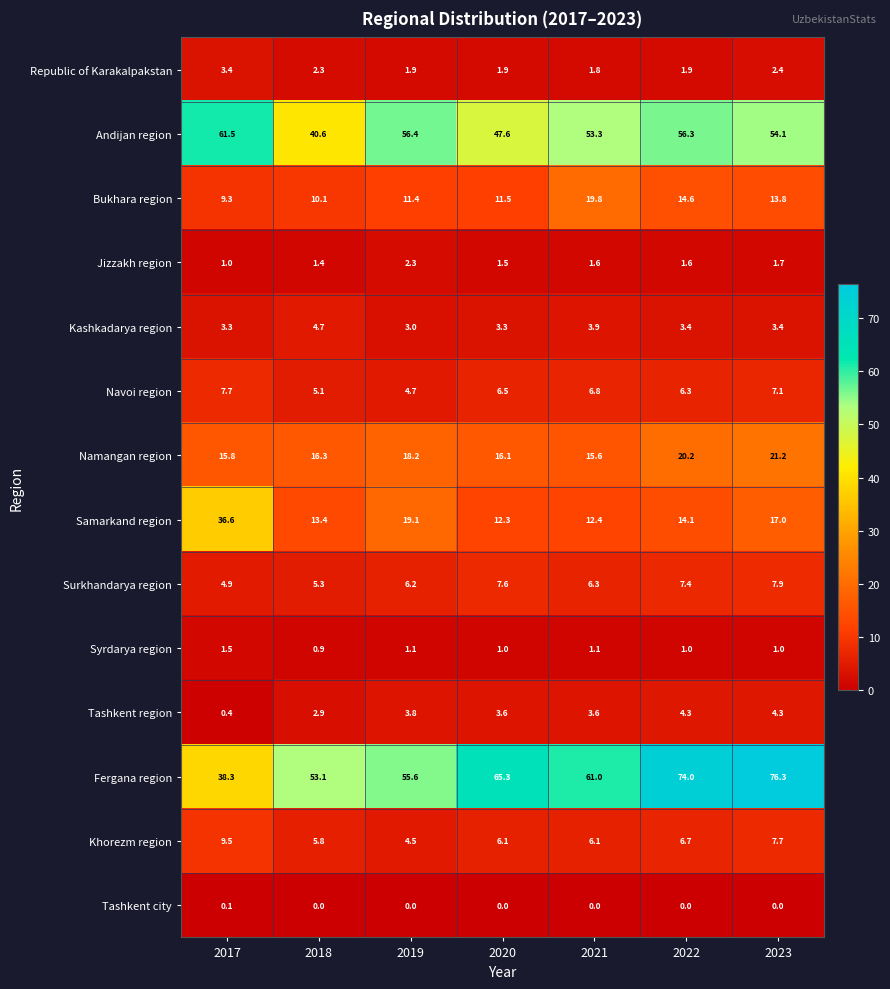

What is the lowest value of the Namangan region series?

15.6